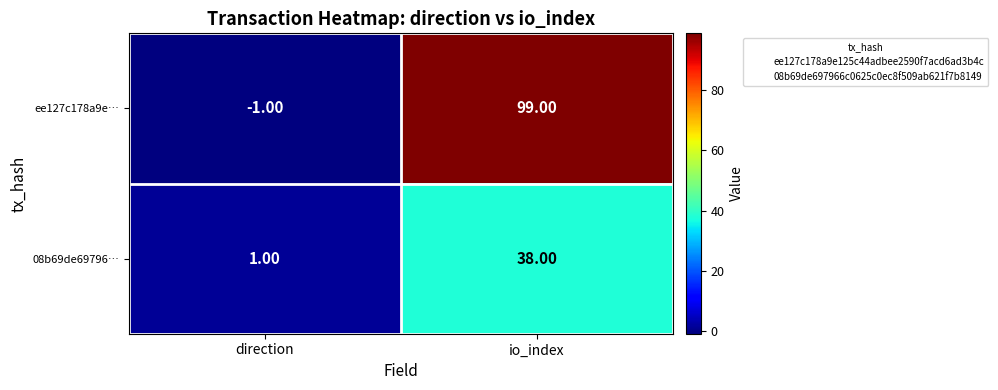

Which series has the largest range (max minus min)?

ee127c178a9e…